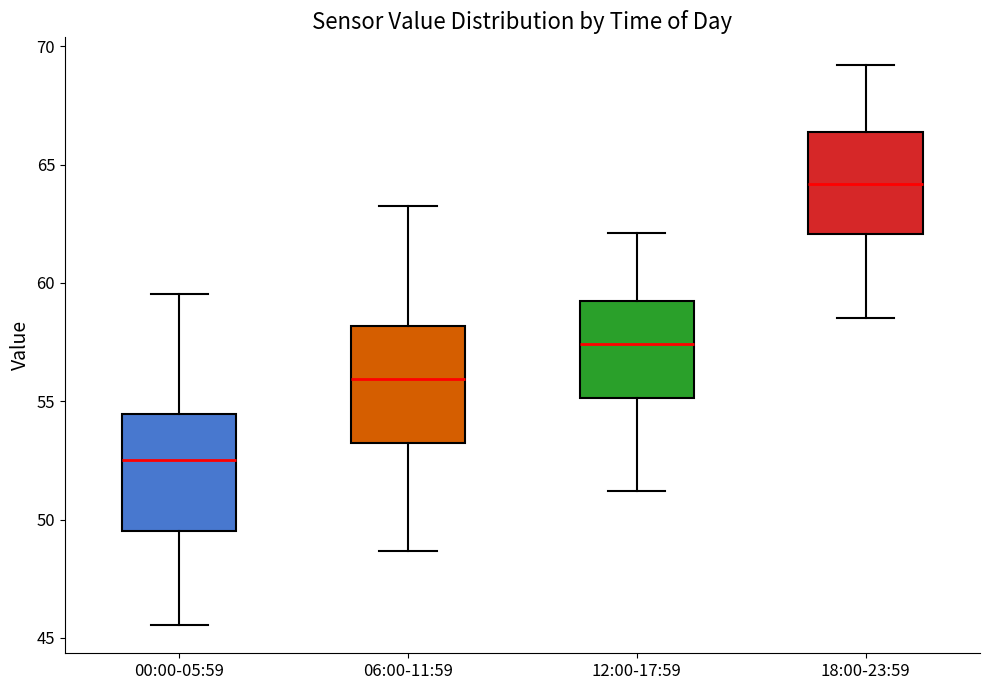

Reading left to right, transcribe this box plot: for each box, give where its median line is, the range the box spans, and where its two whiskers end, as read against the y-axis. The values are not printed on the chart, so give them approximately, as read against the axis.

00:00-05:59: median 52.5, box 49.5 to 54.5, whiskers 45.5 to 59.5
06:00-11:59: median 56.0, box 53.0 to 58.0, whiskers 48.5 to 63.5
12:00-17:59: median 57.5, box 55.0 to 59.5, whiskers 51.0 to 62.0
18:00-23:59: median 64.0, box 62.0 to 66.5, whiskers 58.5 to 69.0